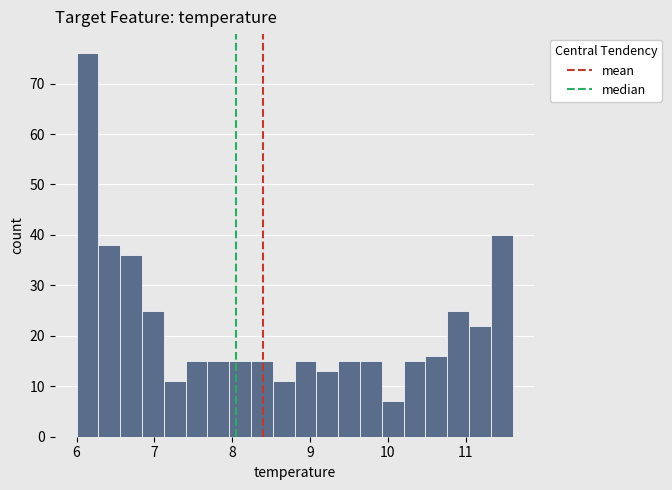

Read against the x-axis, roughly where is the centre of the tallest bar?

6.1